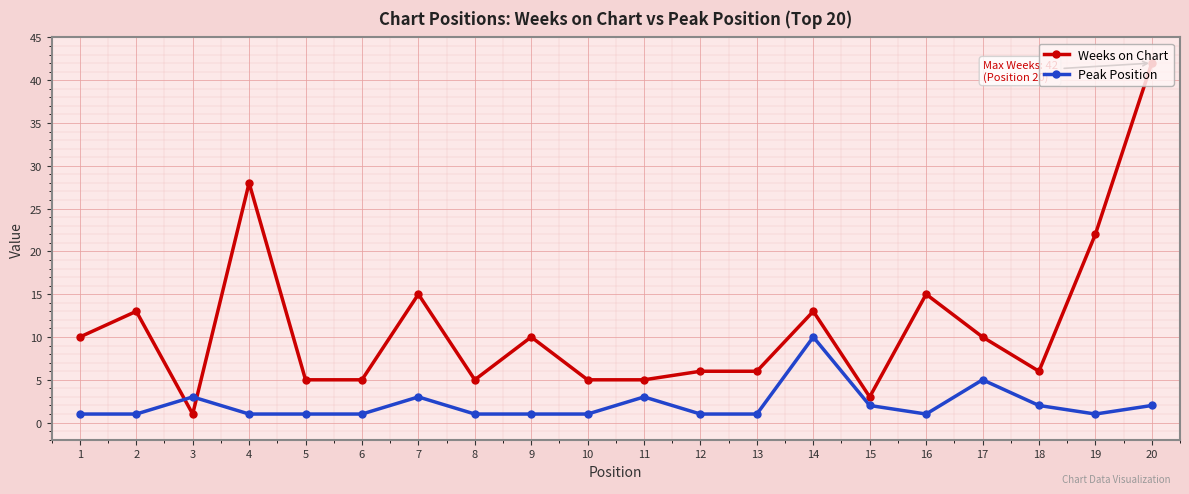

What is the value of the Peak Position point at the 14th from the left?

10